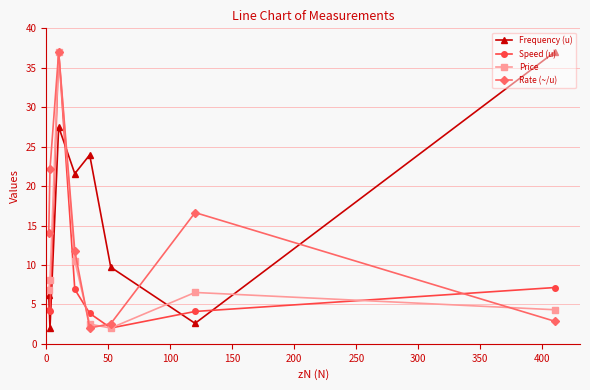

Reading left to right, what are all the values shown in this chart?

Frequency (u): 6.2	2.0	27.5	21.6	23.9	9.7	2.6	37.0
Speed (u): 4.3	4.1	37.0	6.9	3.9	2.0	4.1	7.1
Price: 6.9	8.2	37.0	10.5	2.5	2.0	6.5	4.3
Rate (~/u): 14.1	22.2	37.0	11.8	2.0	2.6	16.6	2.9